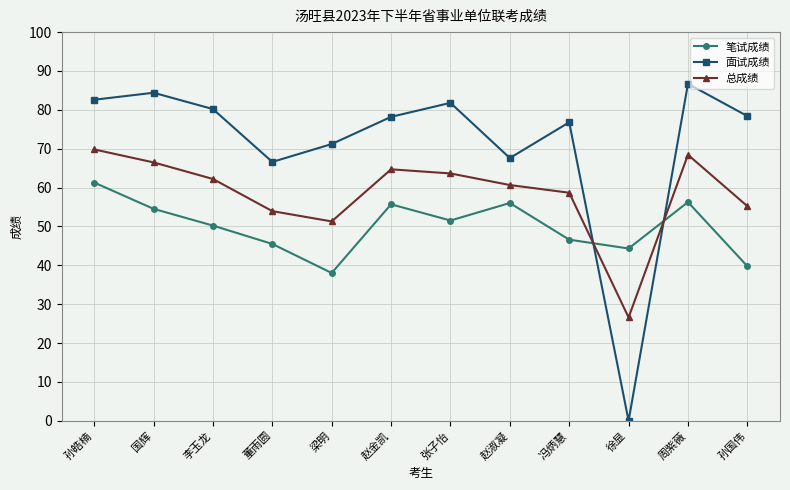

Which series has the widest spread of values?

面试成绩